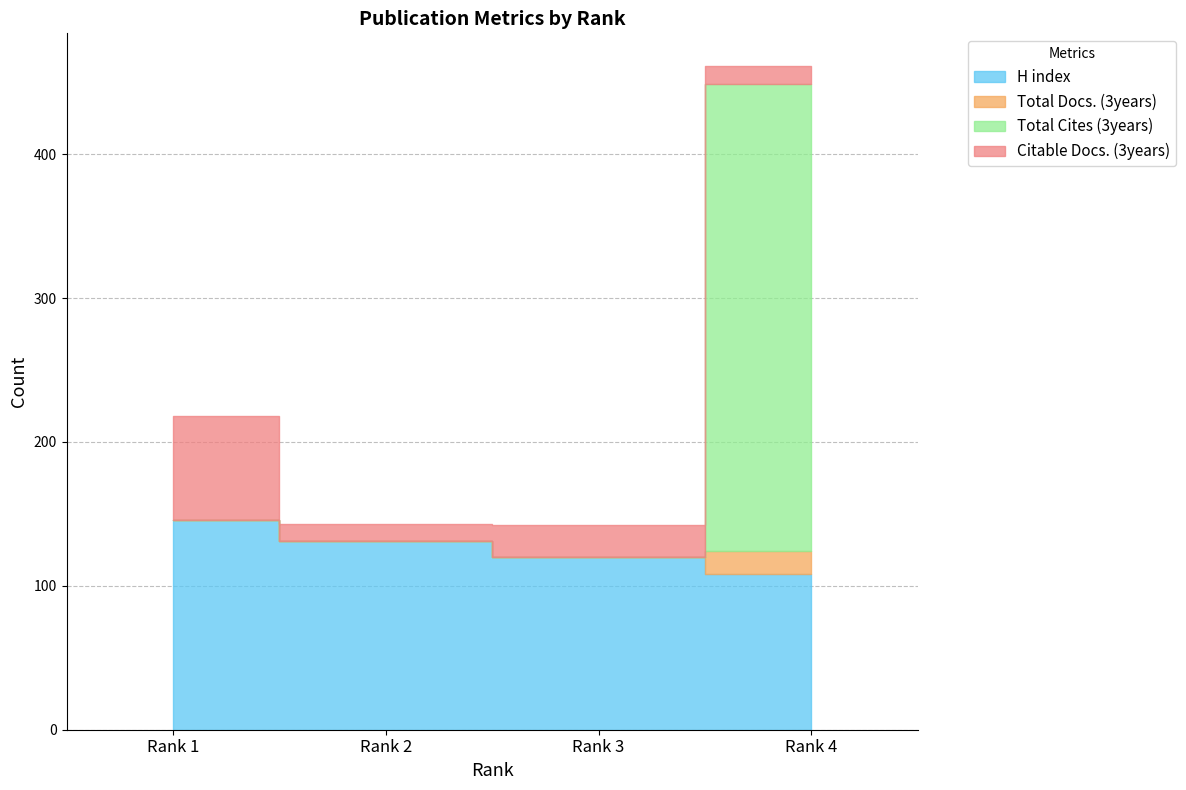

What is the difference between the H index values at Rank 1 and Rank 2?

15